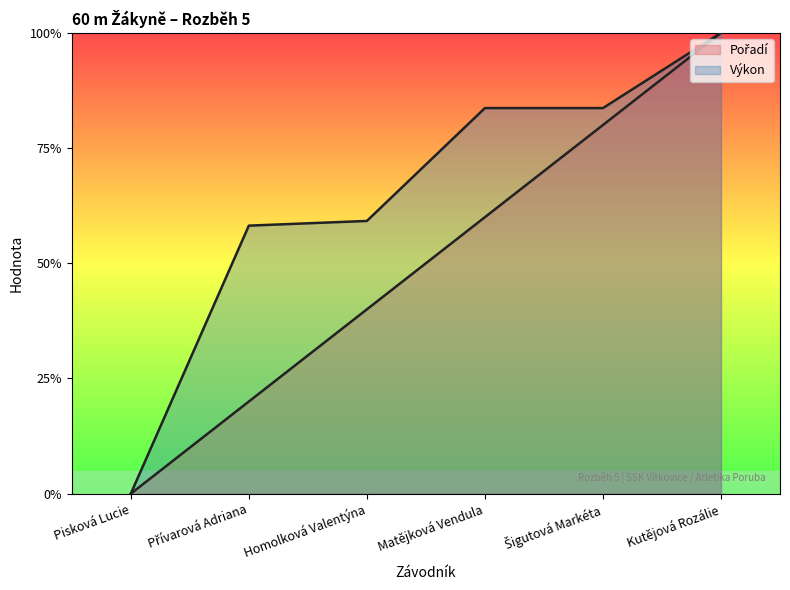

Reading left to right, transcribe all the data shown in this chart.

Pořadí: Pisková Lucie=0.0	Přívarová Adriana=0.2	Homolková Valentýna=0.4	Matějková Vendula=0.6	Šigutová Markéta=0.8	Kutějová Rozálie=1.0
Výkon: Pisková Lucie=0.0	Přívarová Adriana=0.6	Homolková Valentýna=0.6	Matějková Vendula=0.8	Šigutová Markéta=0.8	Kutějová Rozálie=1.0